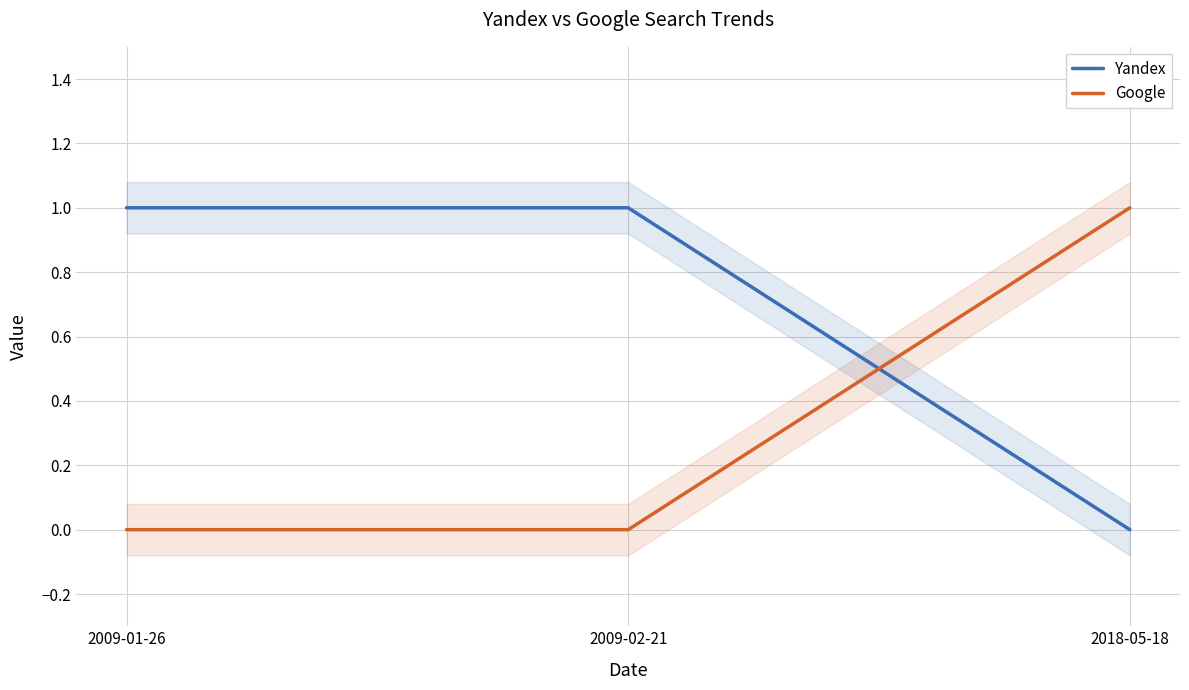

Count the number of data series in this chart.

2